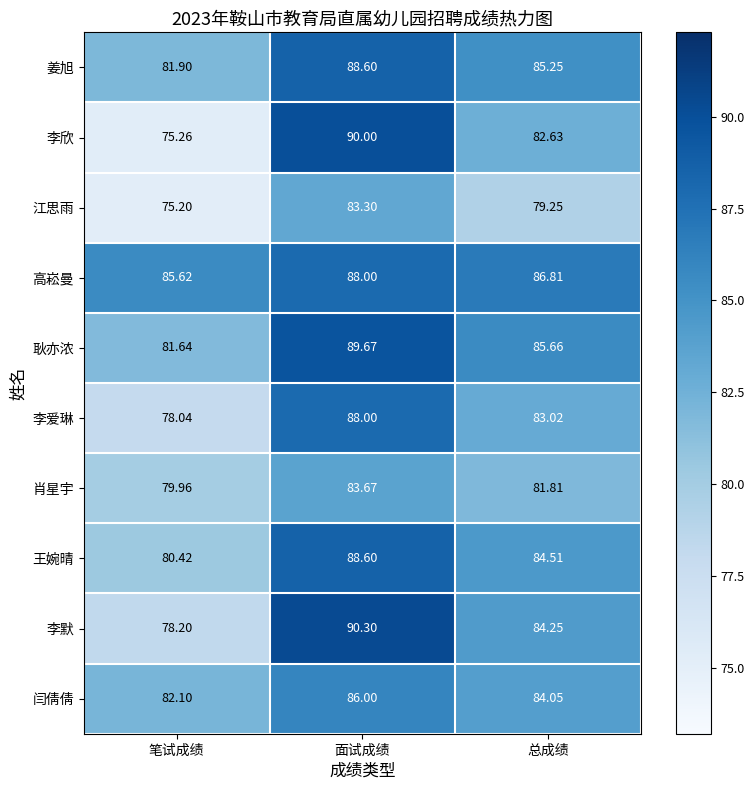

Which category has the highest value in the 李欣 series?

面试成绩